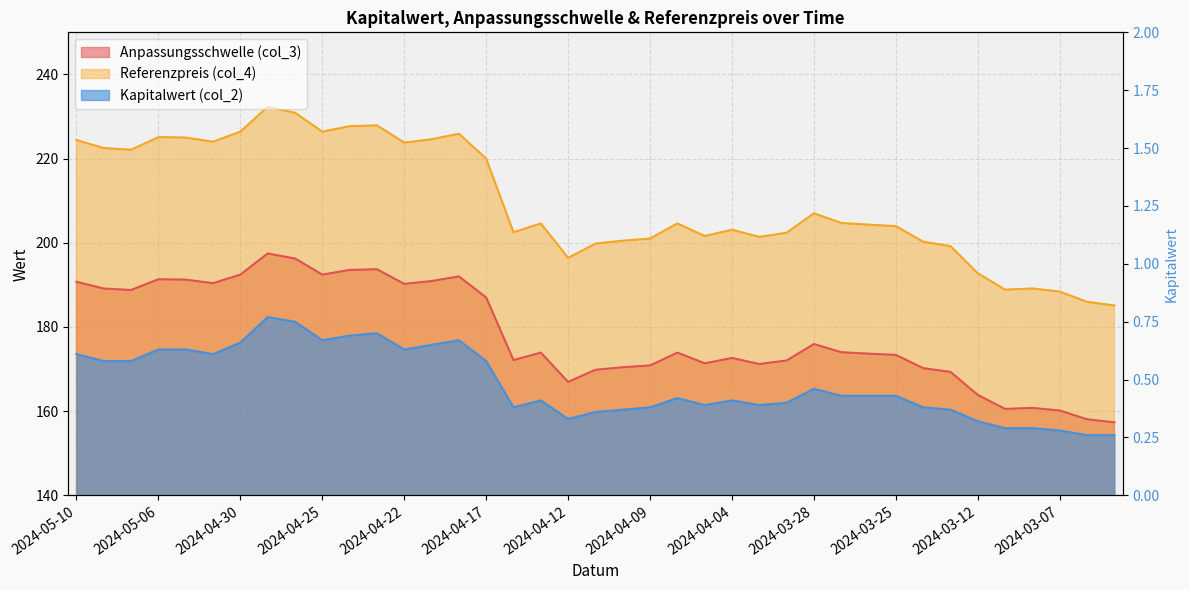

What is the spread (max minus min) of values at 2024-04-23?

227.2